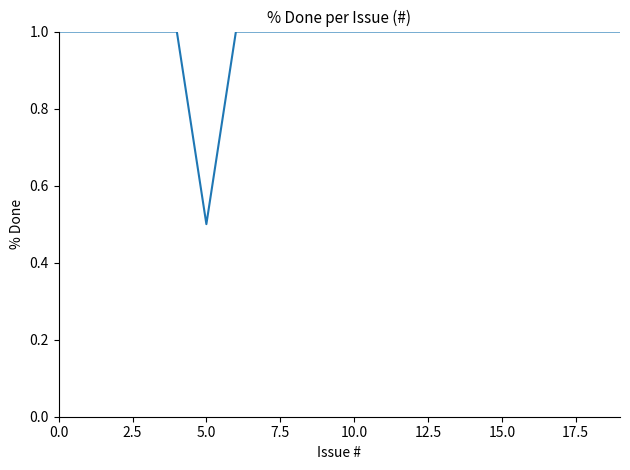

What is the smallest value displayed?

0.5